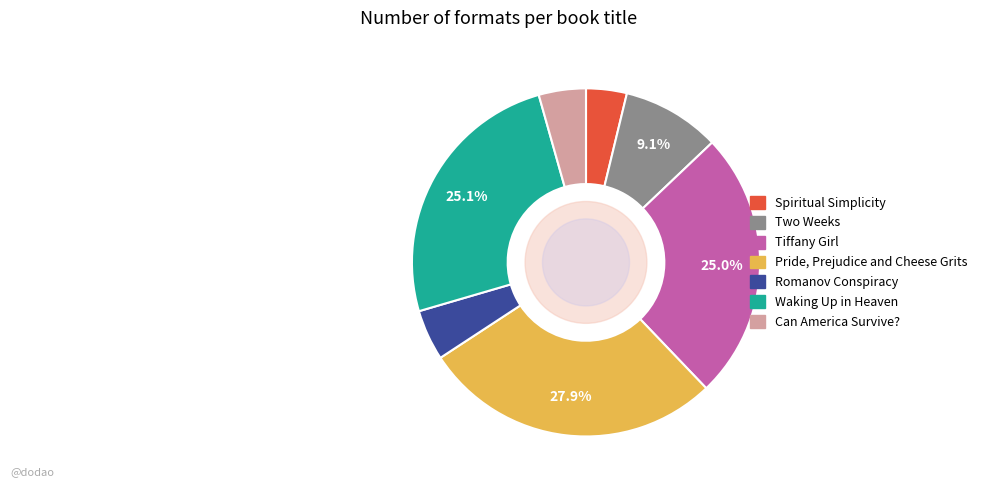

Does Tiffany Girl account for over 50% of the chart?

No